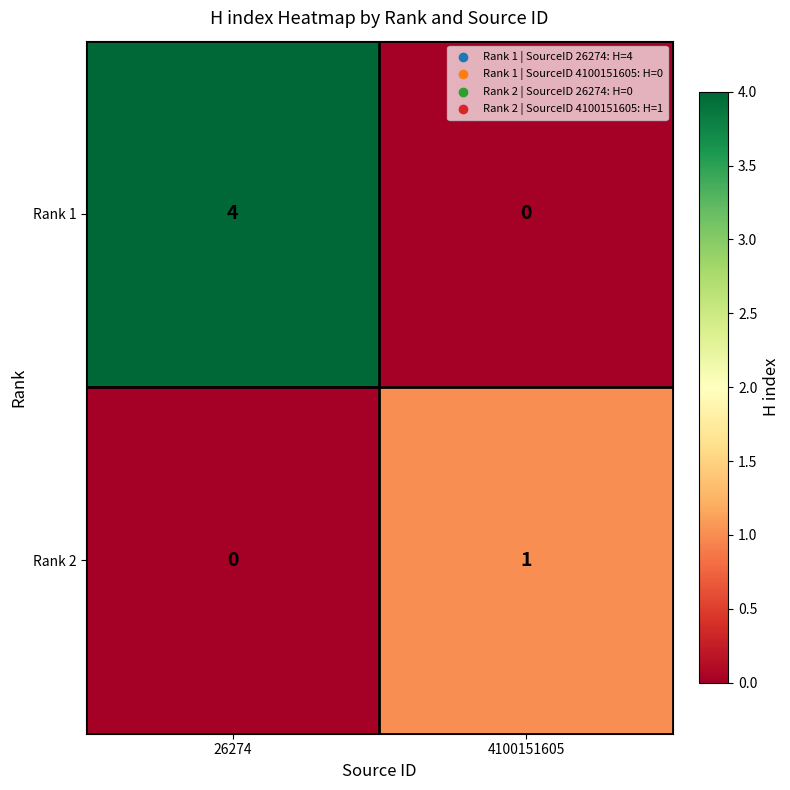

Rank the series by their maximum value, from highest to lowest.

Rank 1, Rank 2